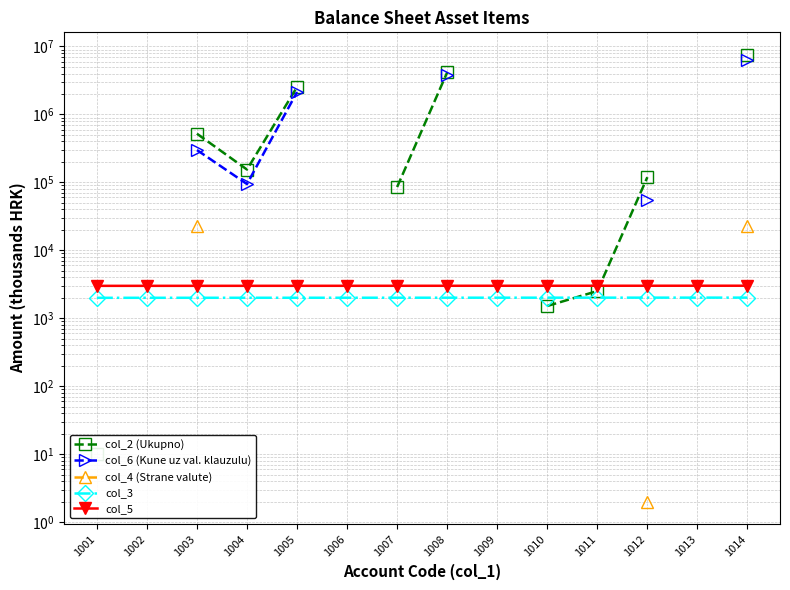

How many values in the col_6 (Kune uz val. klauzulu) series exceed 3750191?

1